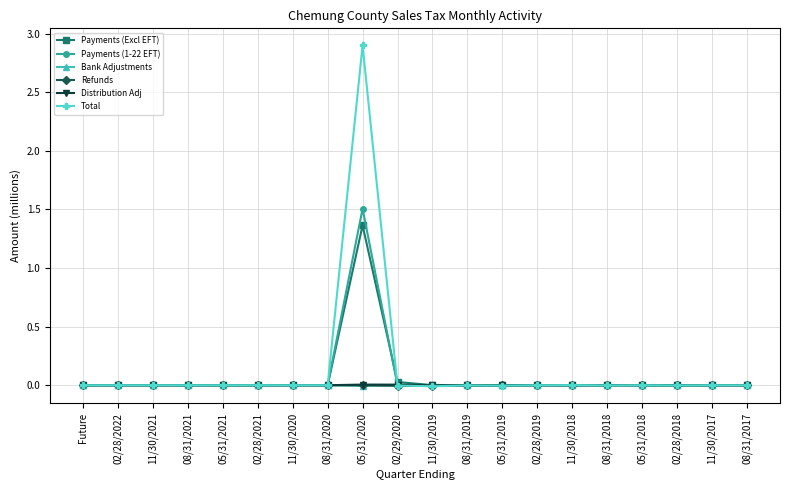

Which series has the largest range (max minus min)?

Total